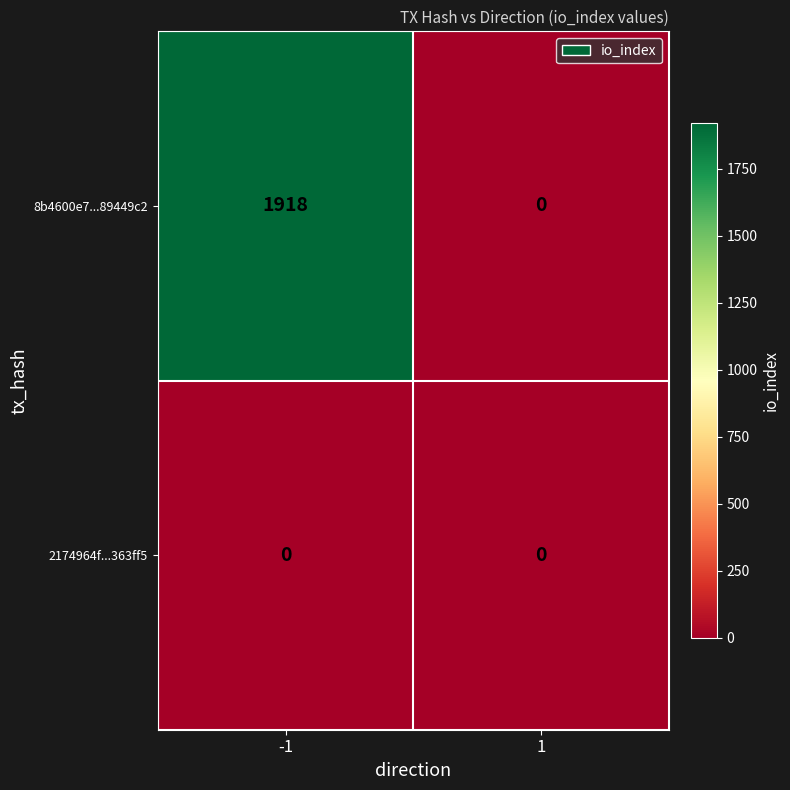

How many categories are shown in the chart?

2